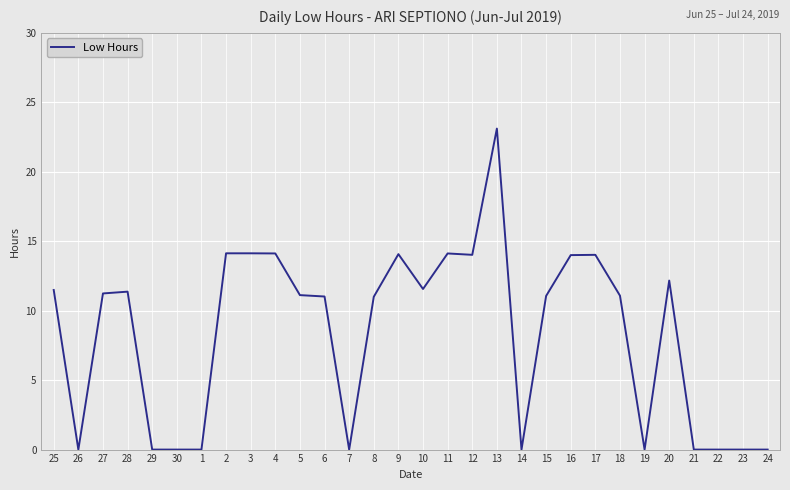

What is the change in value from 26 to 8?

+11.0